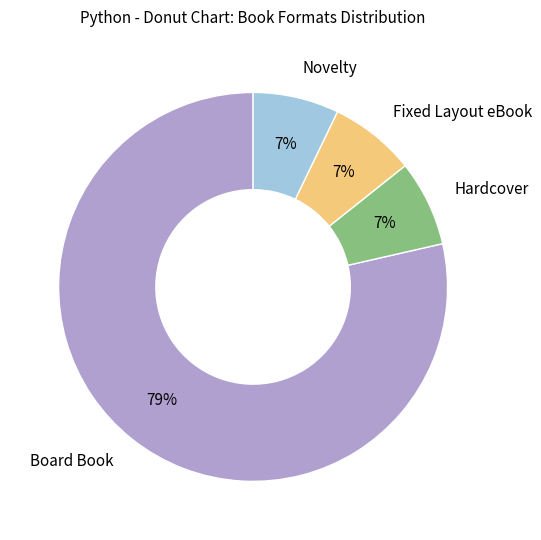

Is there a majority slice in this chart?

Yes